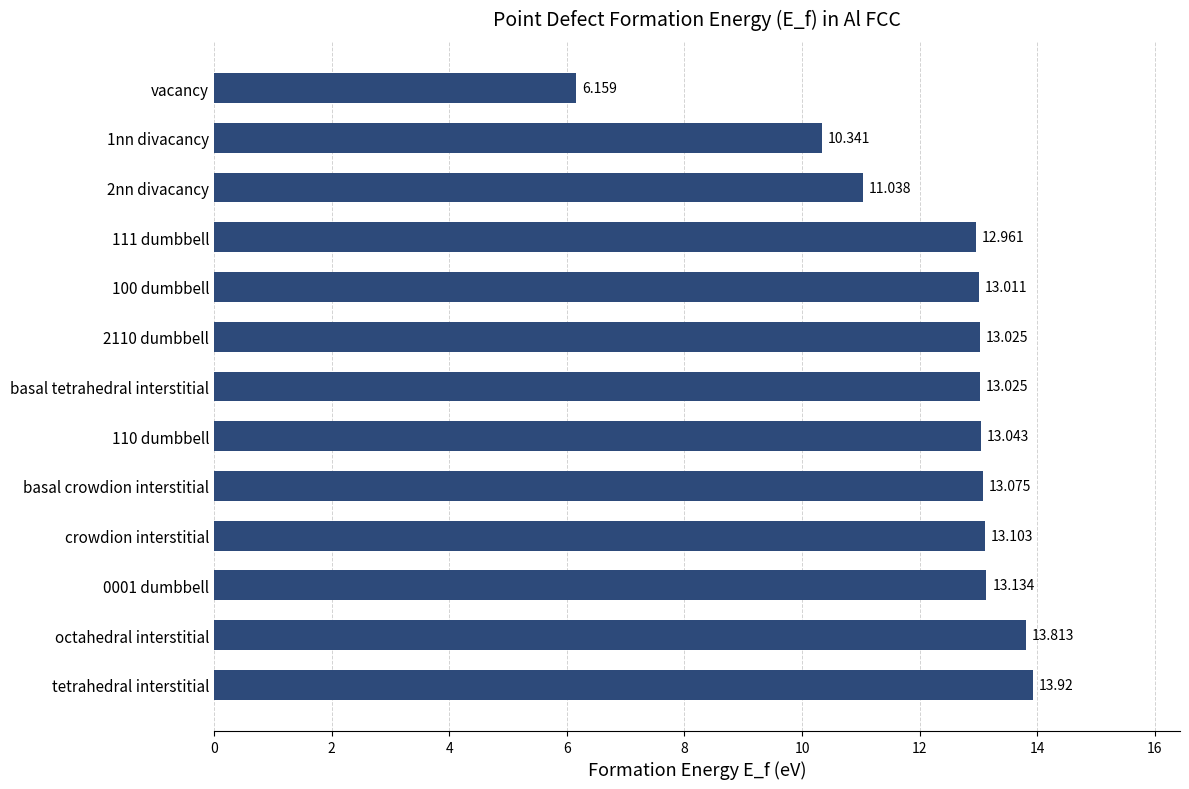

Which label corresponds to the largest value in the chart?

tetrahedral interstitial